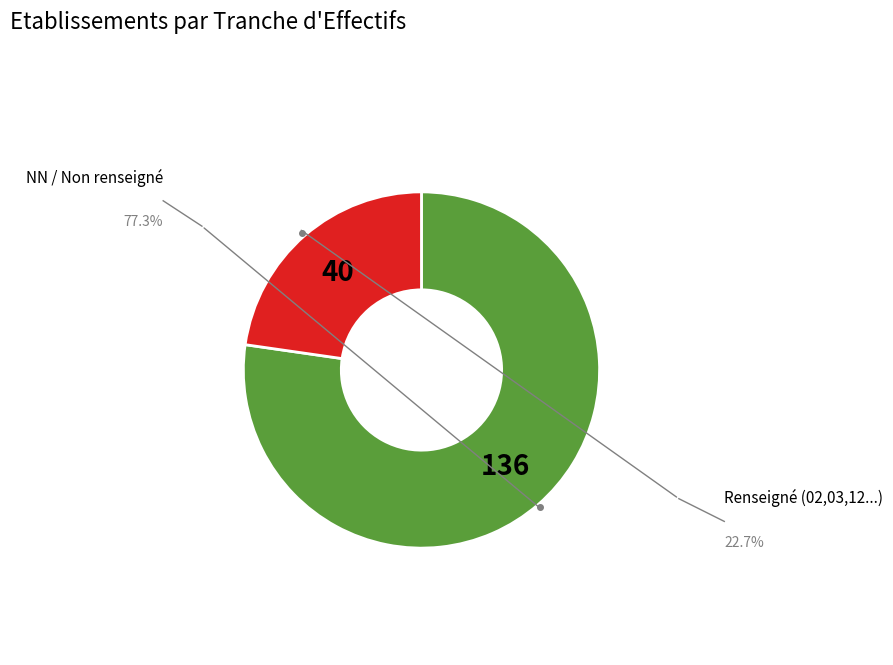

How many segments does this pie chart have?

2